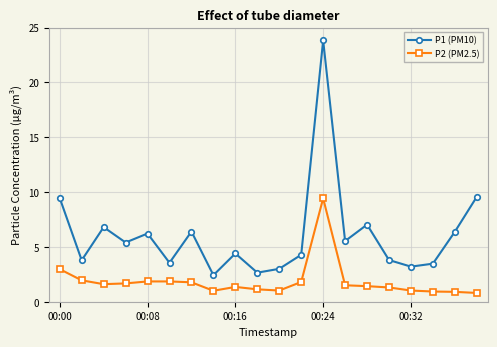

What is the value of the P2 (PM2.5) point at the 9th from the left?

1.4